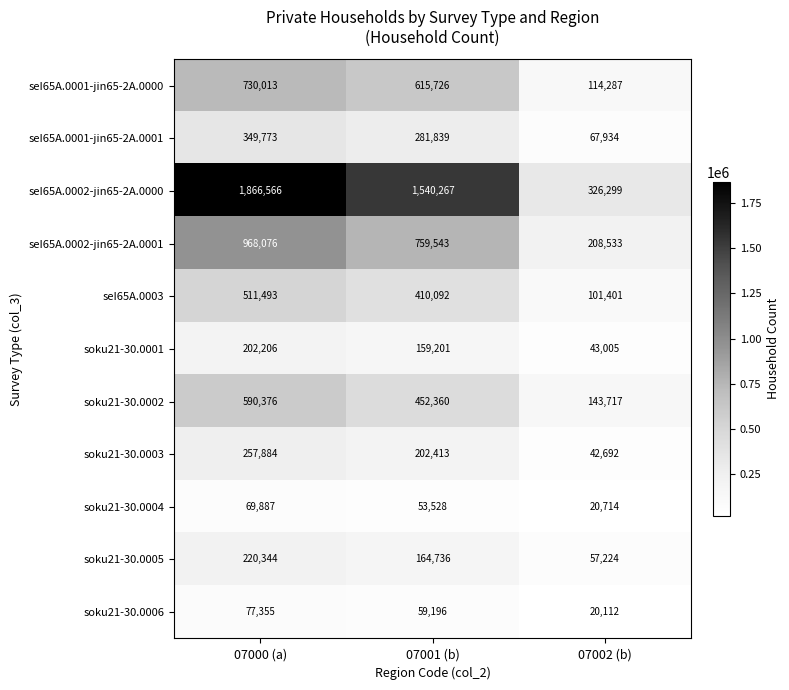

Which series changed the most between 07000 (a) and 07002 (b)?

seI65A.0002-jin65-2A.0000